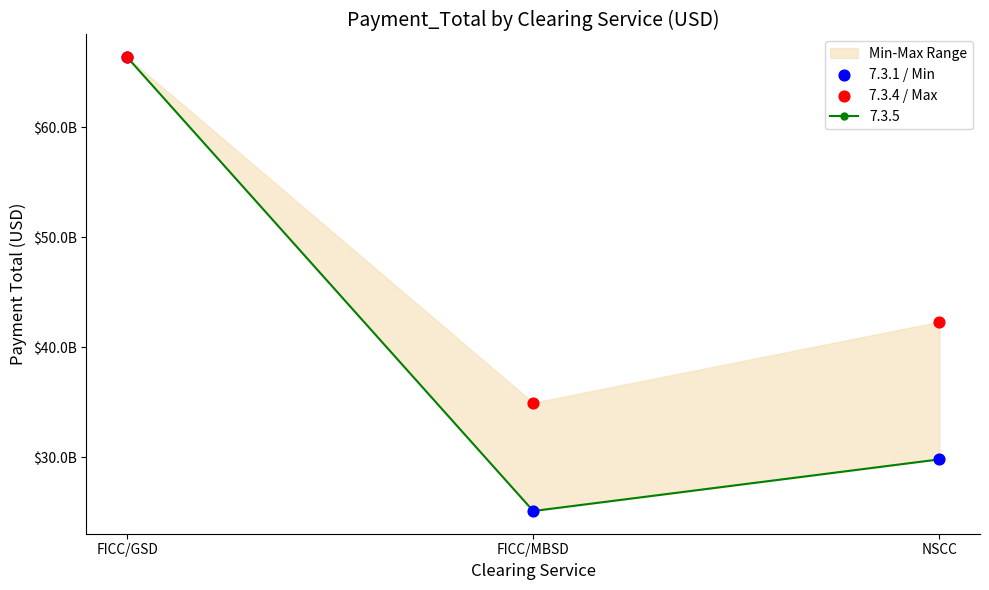

Which series has the largest total across all categories?

7.3.4 / Max